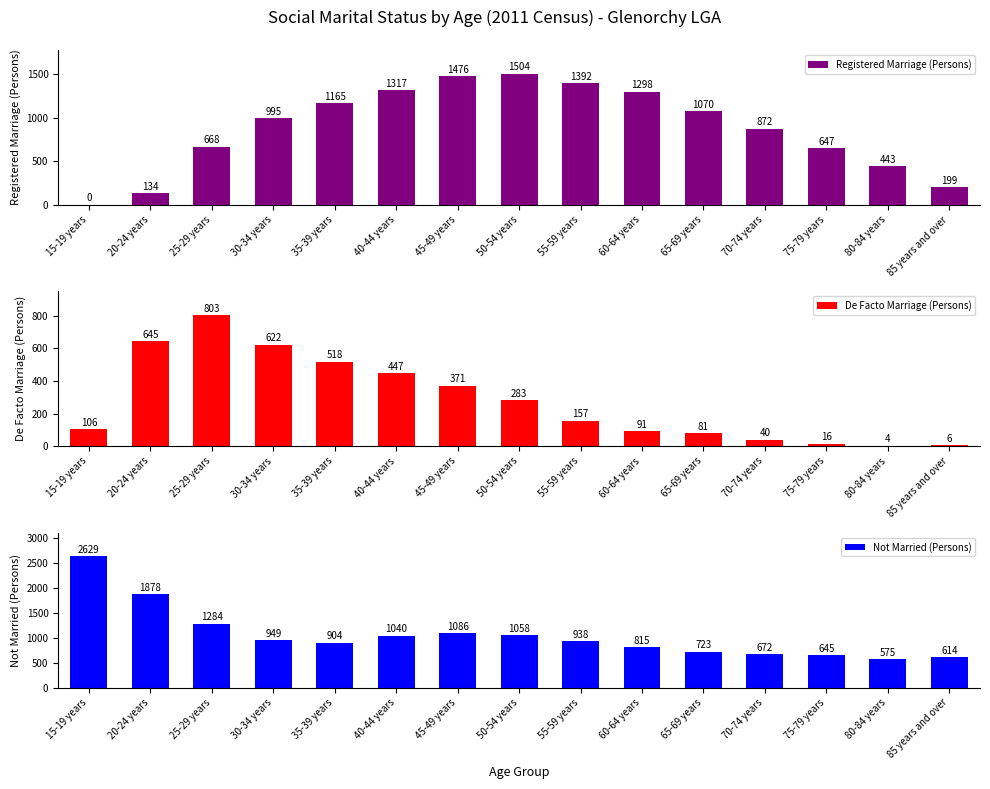

At which label is Not Married (Persons) closest to 1602?

20-24 years